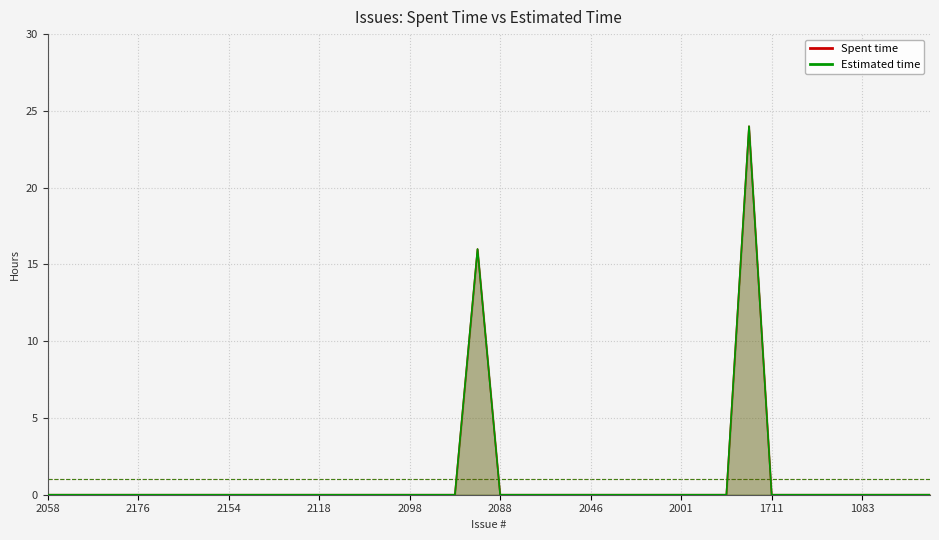

What is the total value across all series at 31?

48